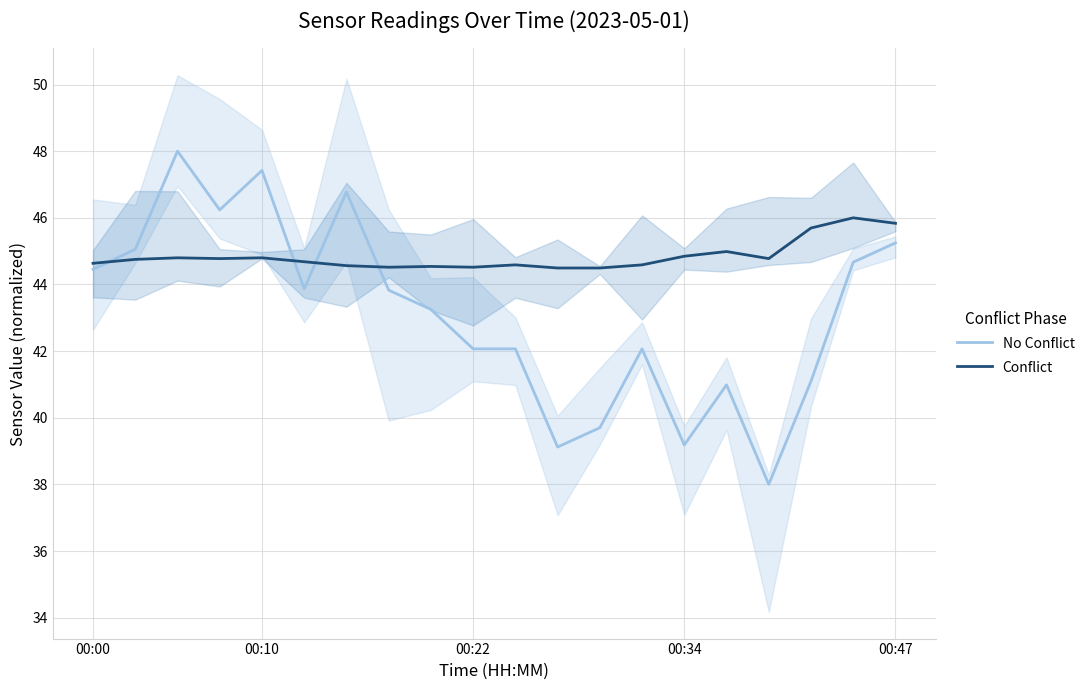

How many values in the No Conflict series are below 43?

9